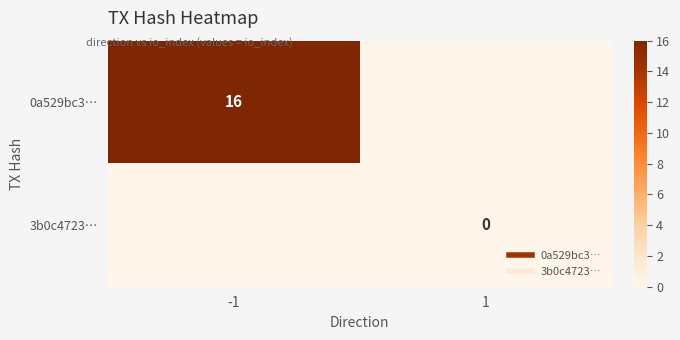

Count the number of data series in this chart.

2